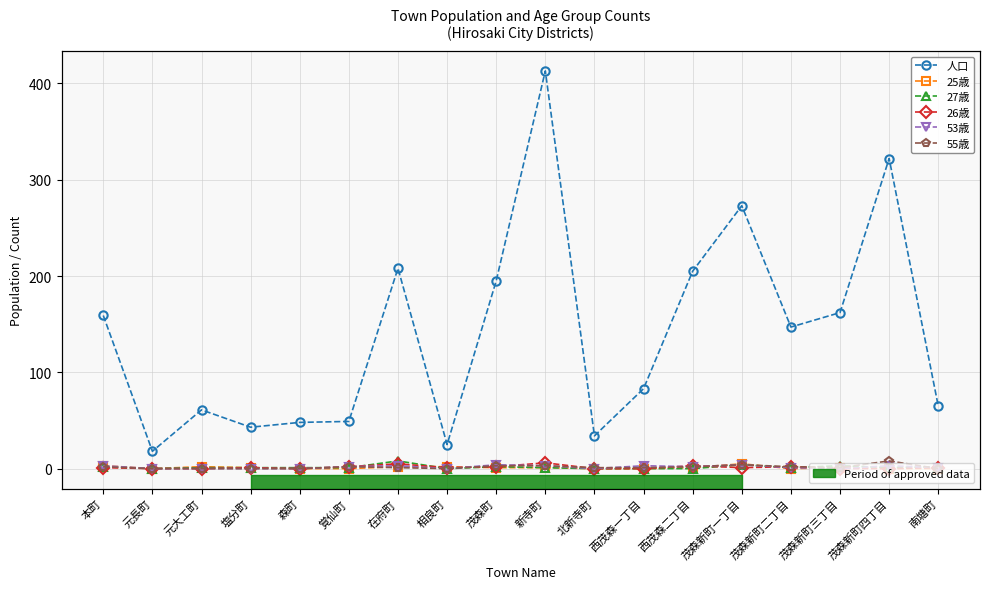

Does the chart have visible grid lines?

Yes